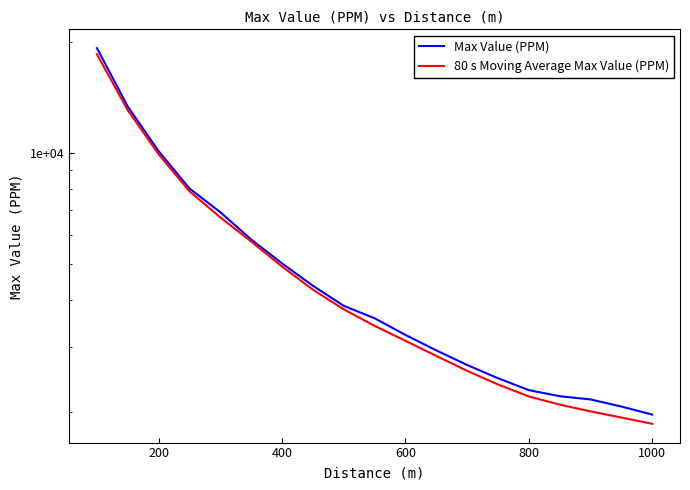

Does the chart display data point markers on the line(s)?

No